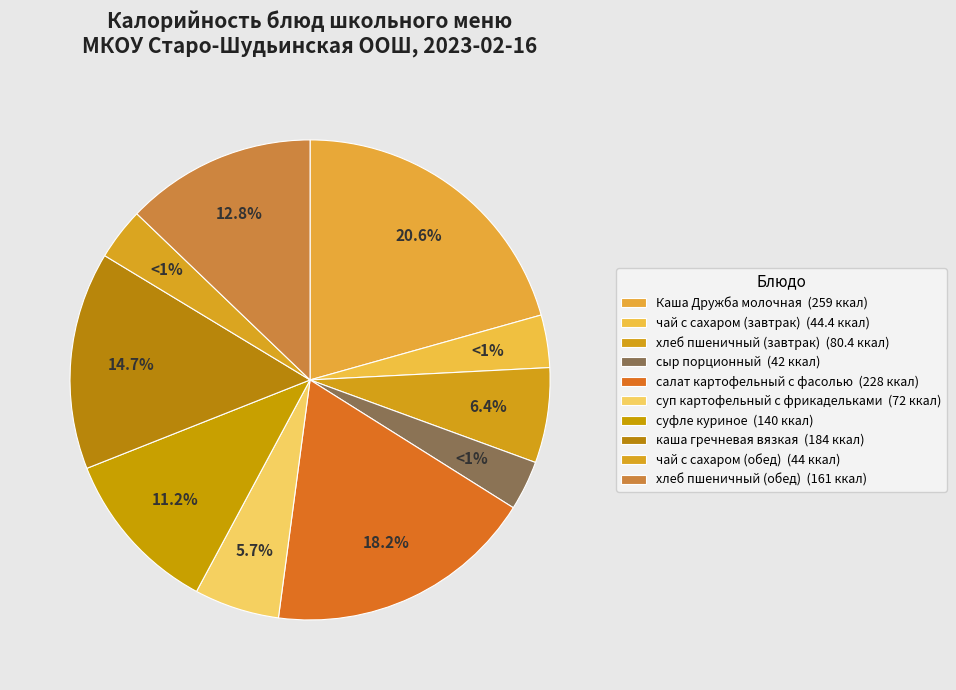

Which category has the smallest portion of the pie?

сыр порционный